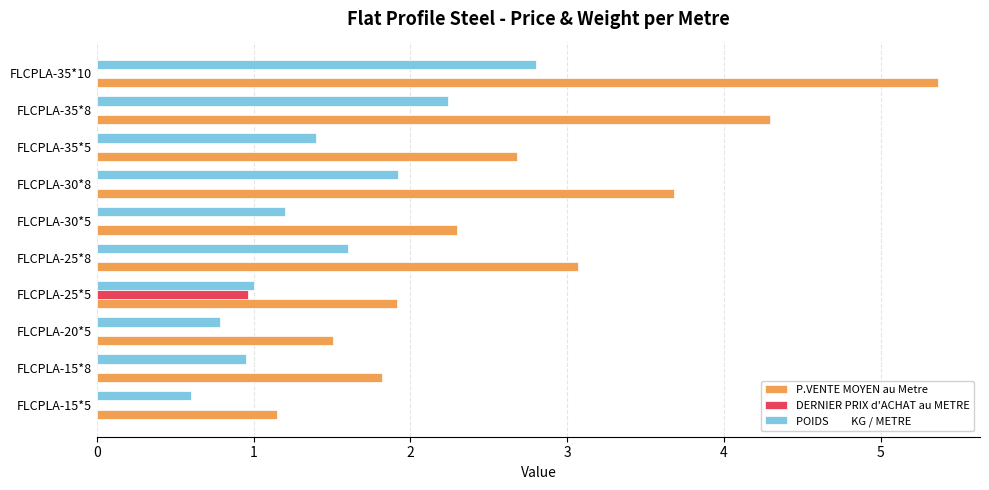

At which category is the sum across all series the highest?

FLCPLA-35*10